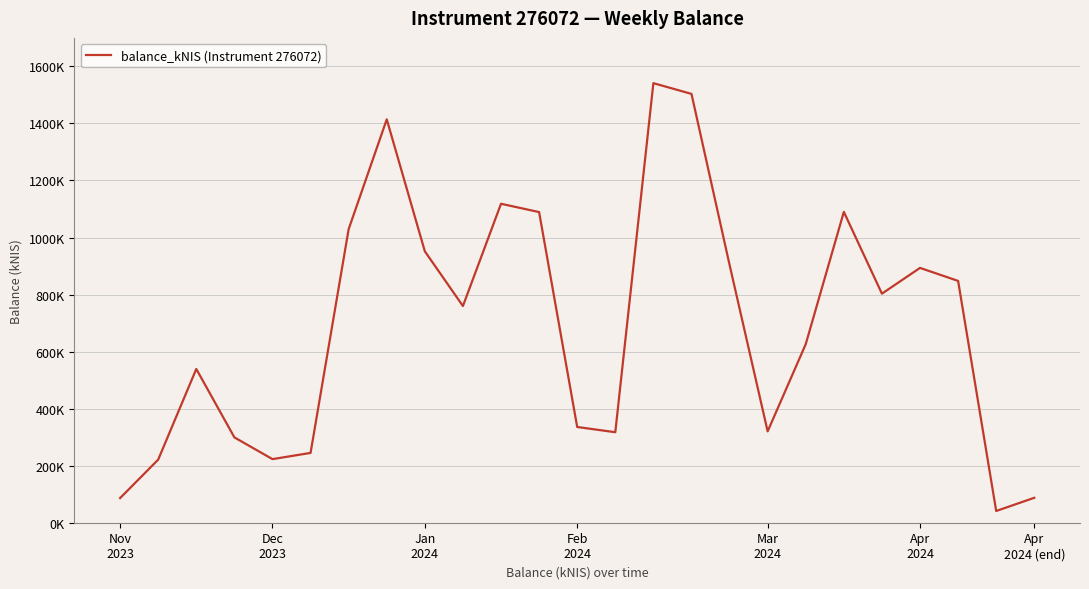

List the labels in order of value, smallest first.

23, Nov
2023, 24, Dec
2023, Mar
2024, Apr
2024, Feb
2024, 13, 17, 12, Jan
2024, 18, 9, 20, 22, 21, 16, 8, Apr
2024 (end), 11, 19, 10, 7, 15, 14